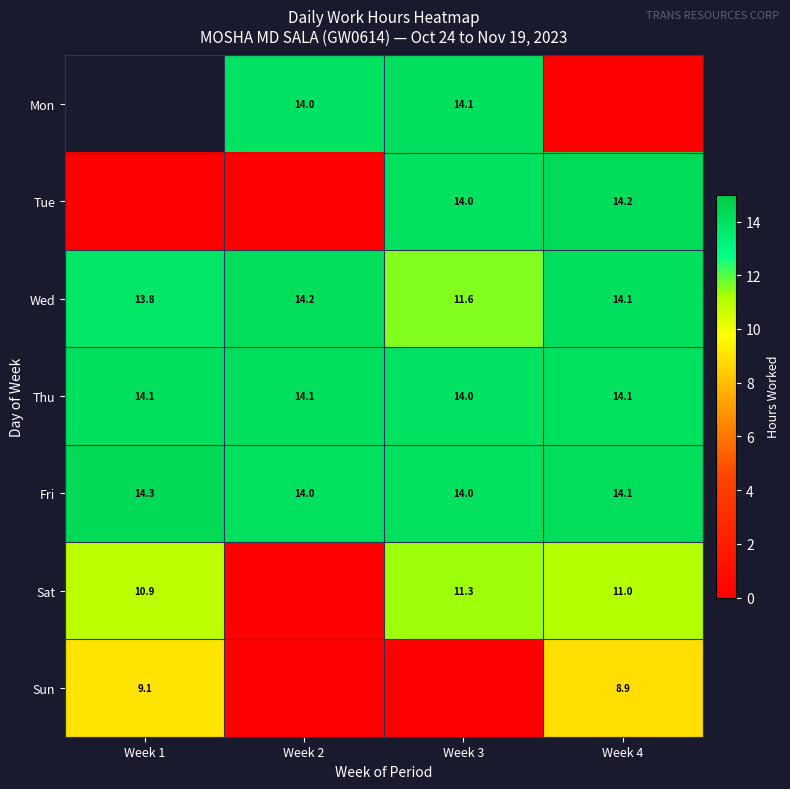

Is it true that Mon equals 3.8 at Week 2?

False